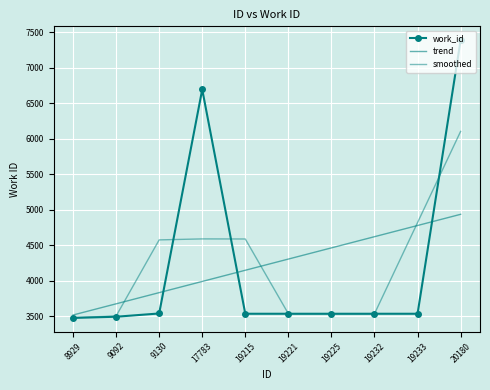

Which series has the widest spread of values?

work_id